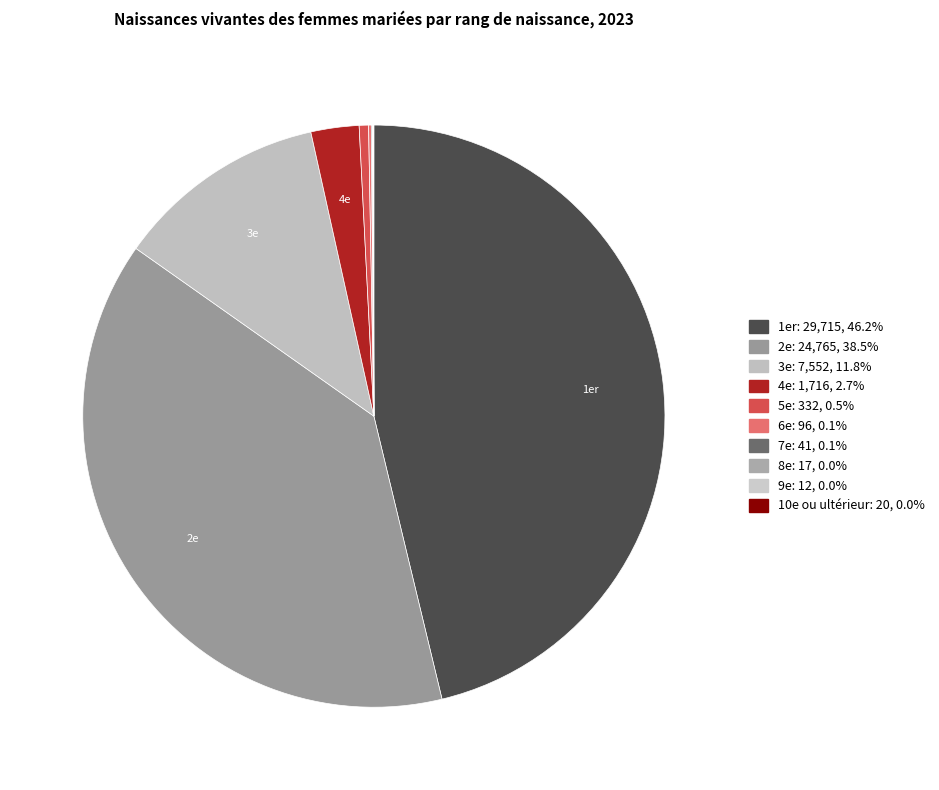

Is there any slice that represents more than half of the pie?

No